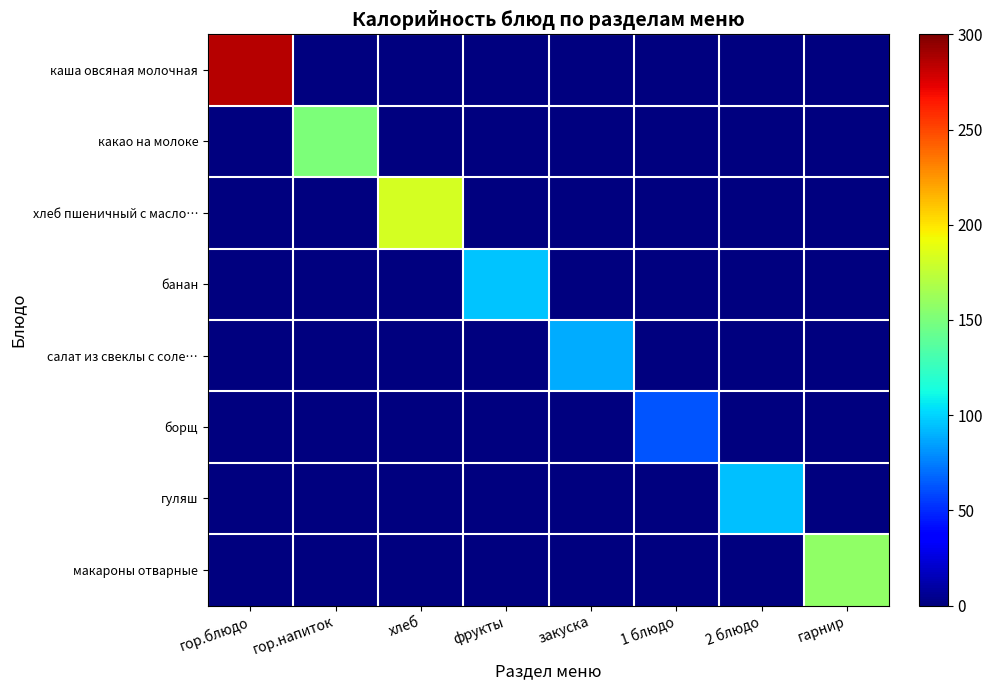

What is the difference between the highest and lowest values at гор.напиток?

150.8